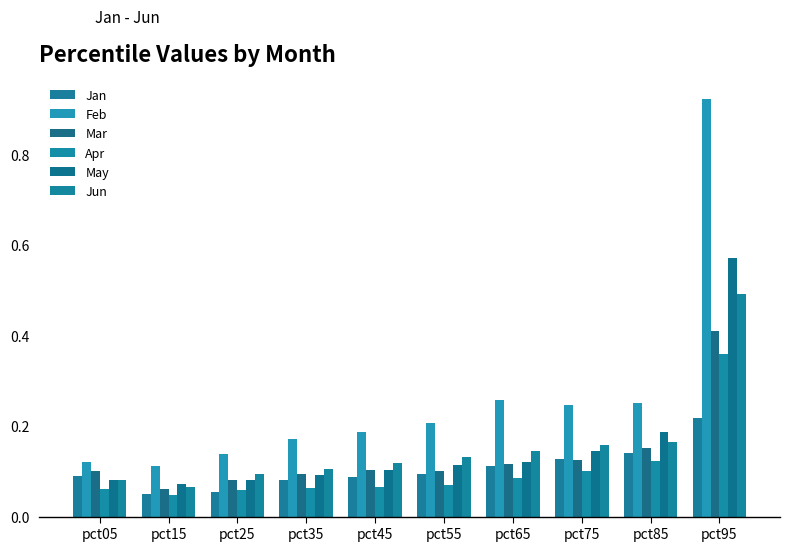

What is the approximate value of Jun at pct75?

0.2